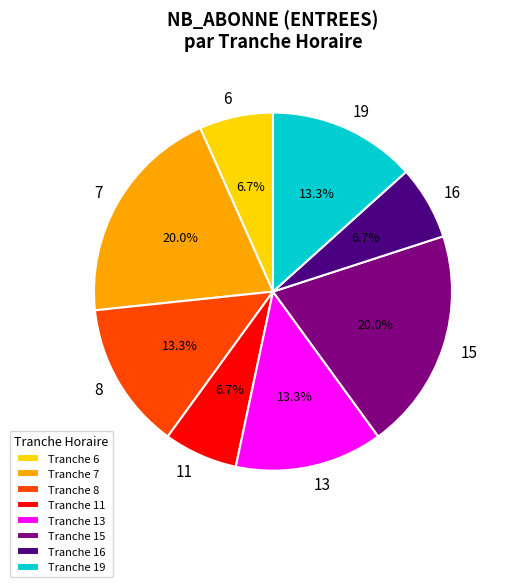

What is the ratio of the value at Tranche 6 to the value at Tranche 16?

1.0